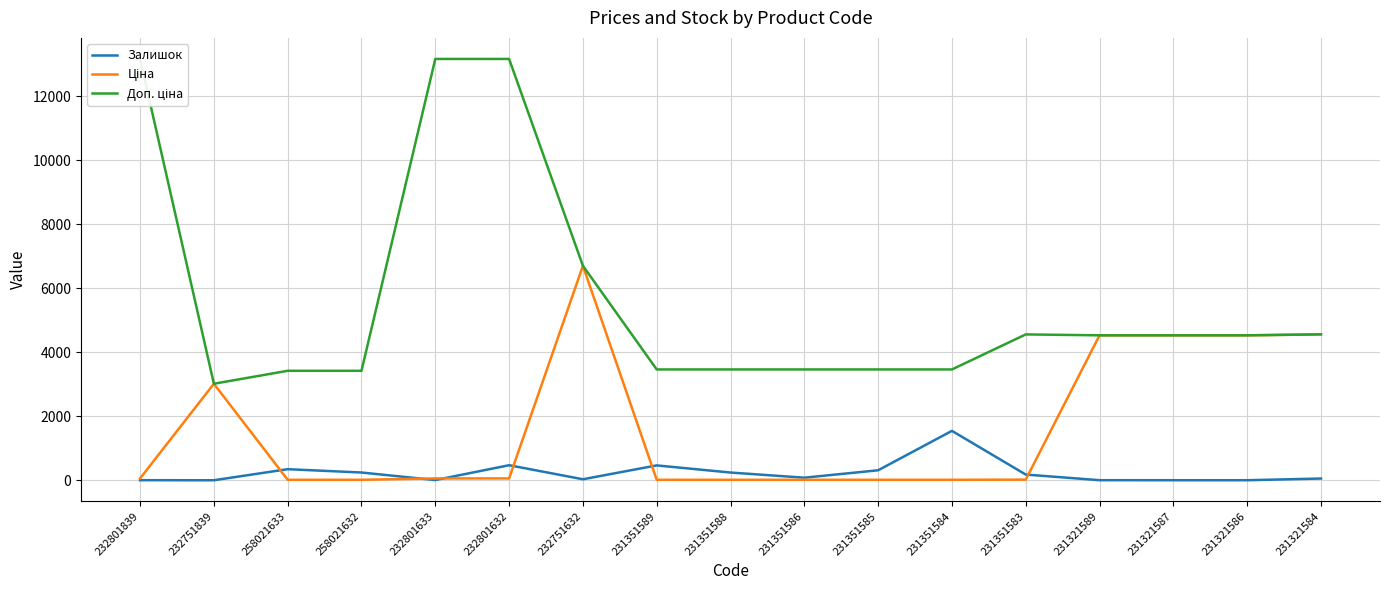

Reading left to right, extract all data points from this chart.

Залишок: 3.0	1.0	347.0	243.0	7.0	471.0	32.0	465.0	242.0	81.0	313.0	1545.0	179.0	3.0	2.0	2.0	55.0
Ціна: 58.5	3017.6	15.2	15.2	58.5	58.5	6705.7	15.4	15.4	15.4	15.4	15.4	20.3	4531.8	4531.8	4531.8	4561.6
Доп. ціна: 13171.5	3018.0	3423.0	3423.0	13171.5	13171.5	6705.7	3465.0	3465.0	3465.0	3465.0	3465.0	4560.0	4532.0	4532.0	4532.0	4562.0